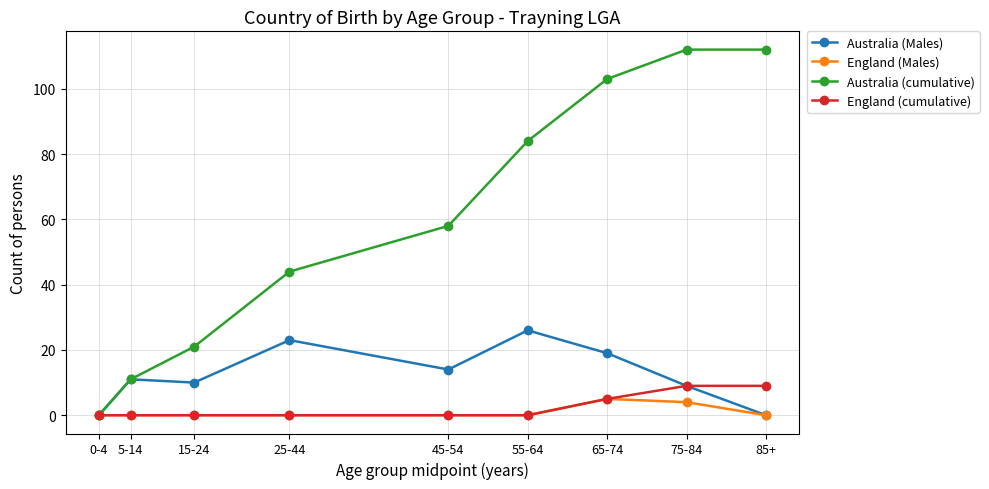

Rank the series by their maximum value, from highest to lowest.

Australia (cumulative), Australia (Males), England (cumulative), England (Males)